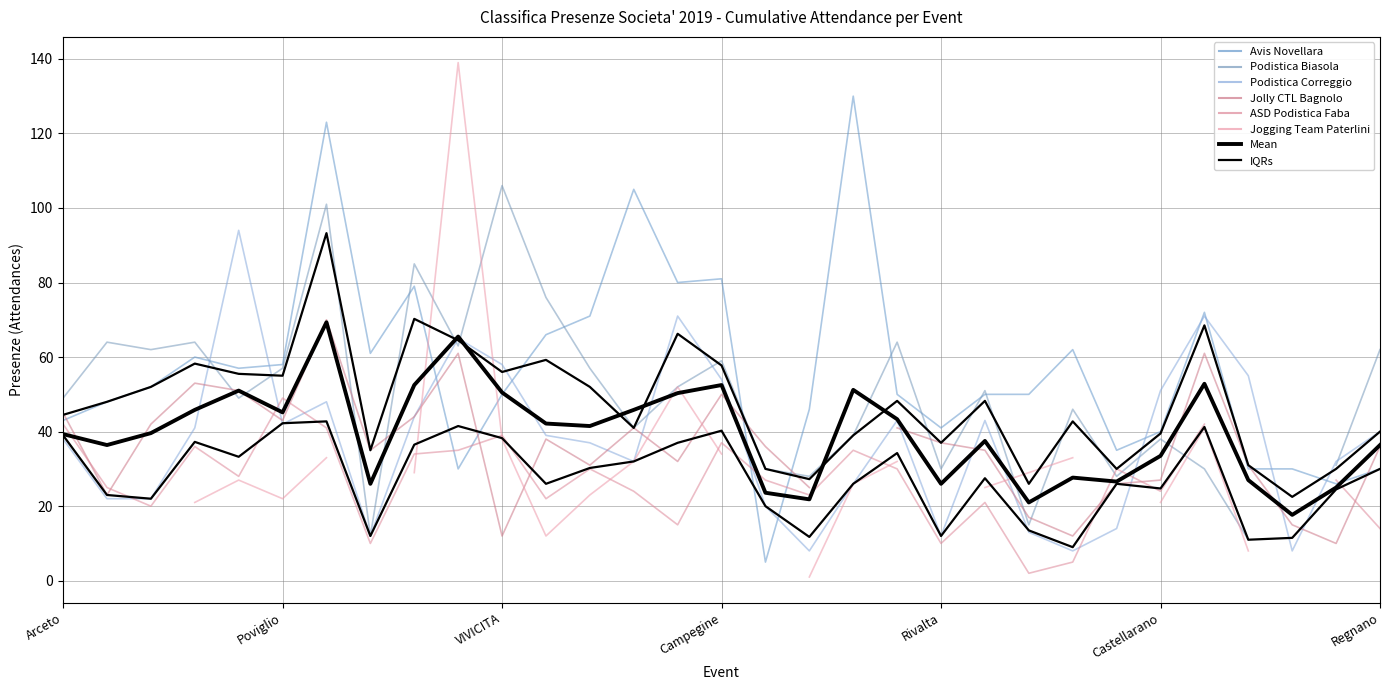

What position from the right is Campagnola?

9